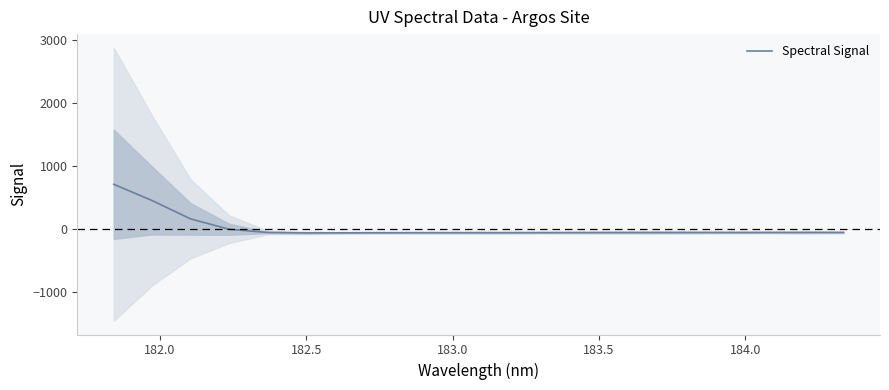

What is the maximum value shown in the chart?

708.8